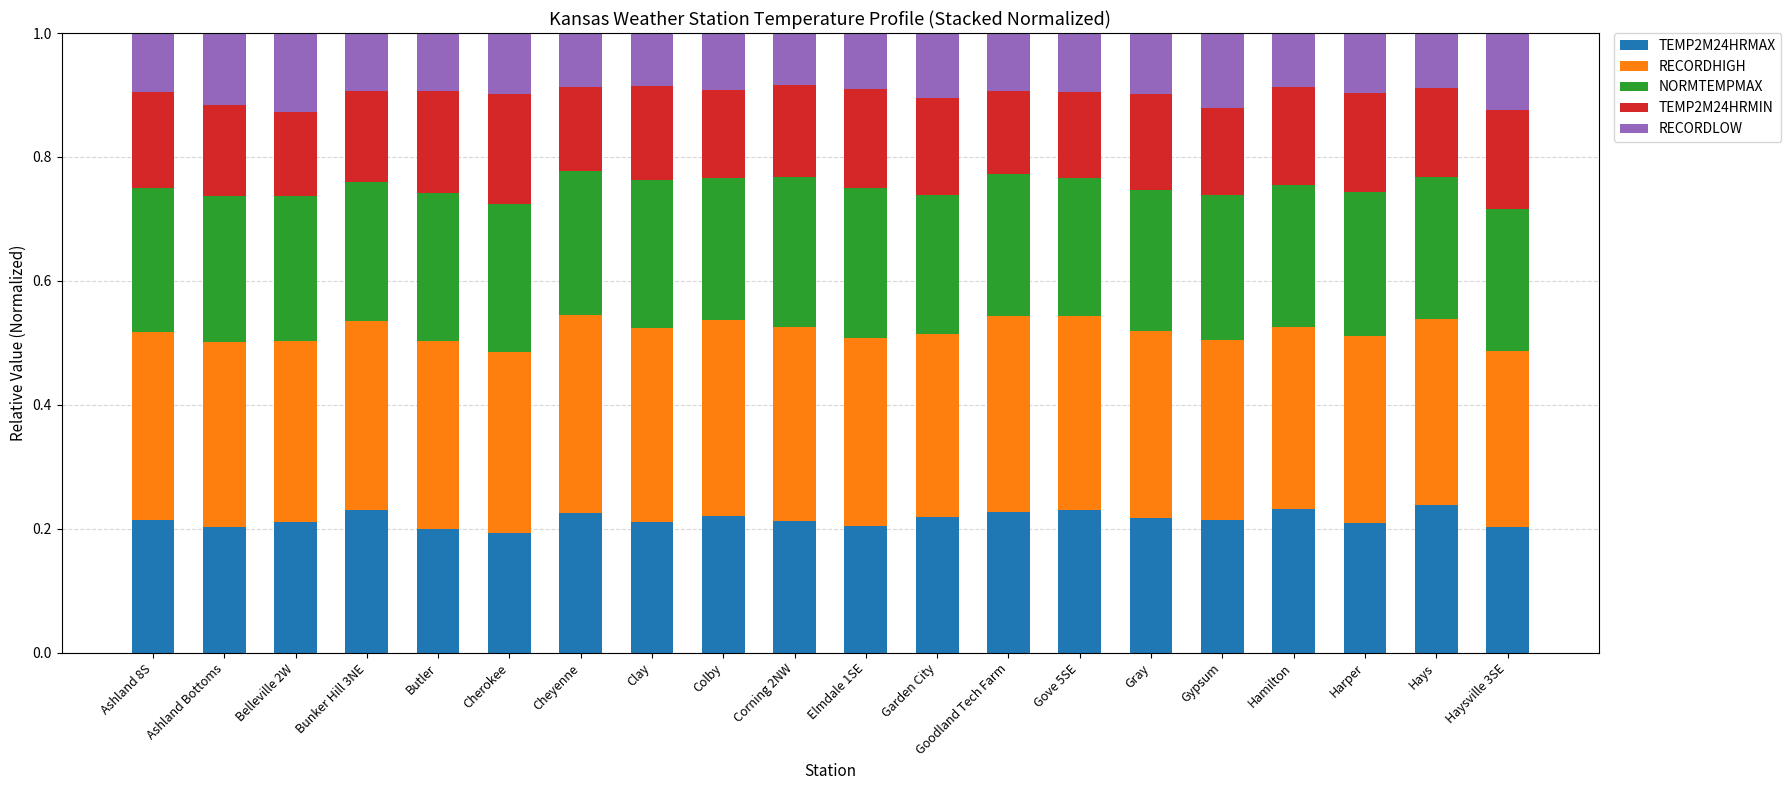

What is the sum of all TEMP2M24HRMAX values?

4.3